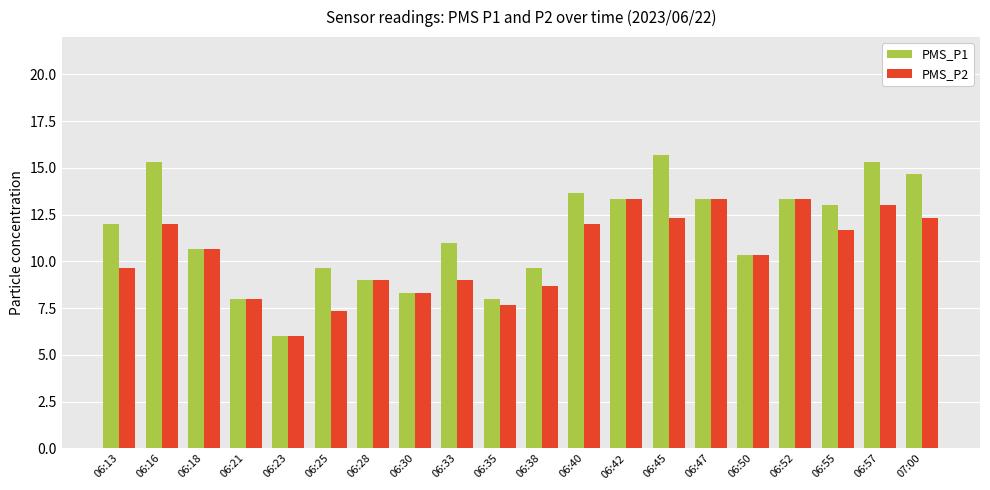

What is the difference between the PMS_P1 values at 06:23 and 06:28?

3.0